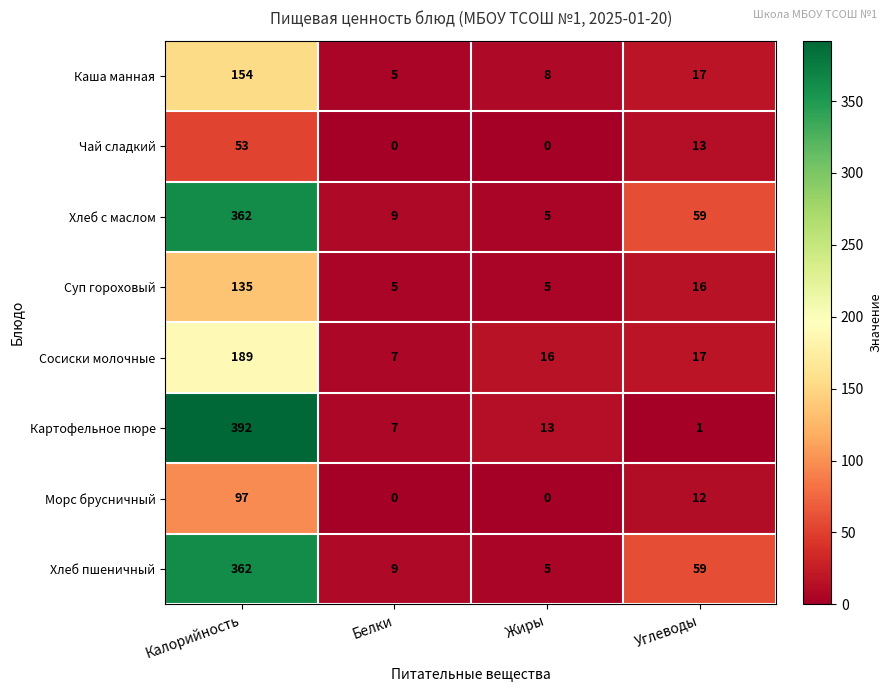

What is the total value across all series at Белки?

42